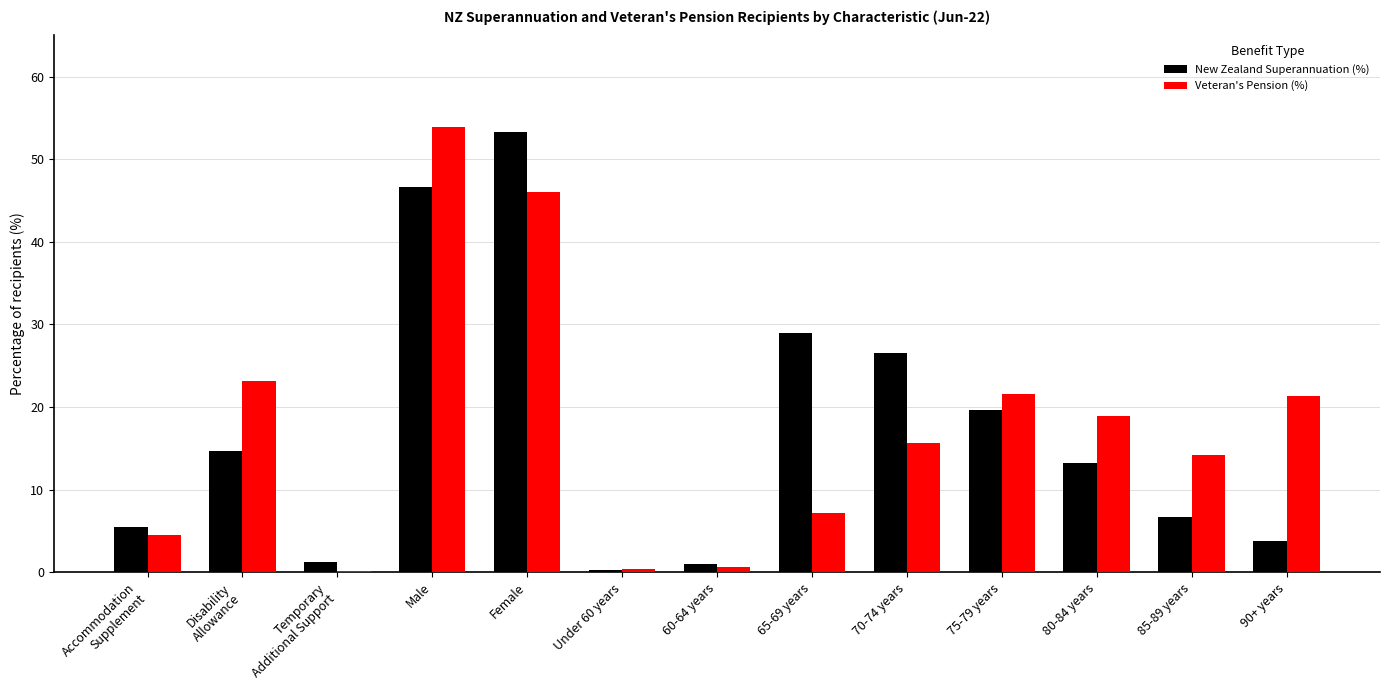

What is the difference between the highest and lowest values at Under 60 years?

0.1